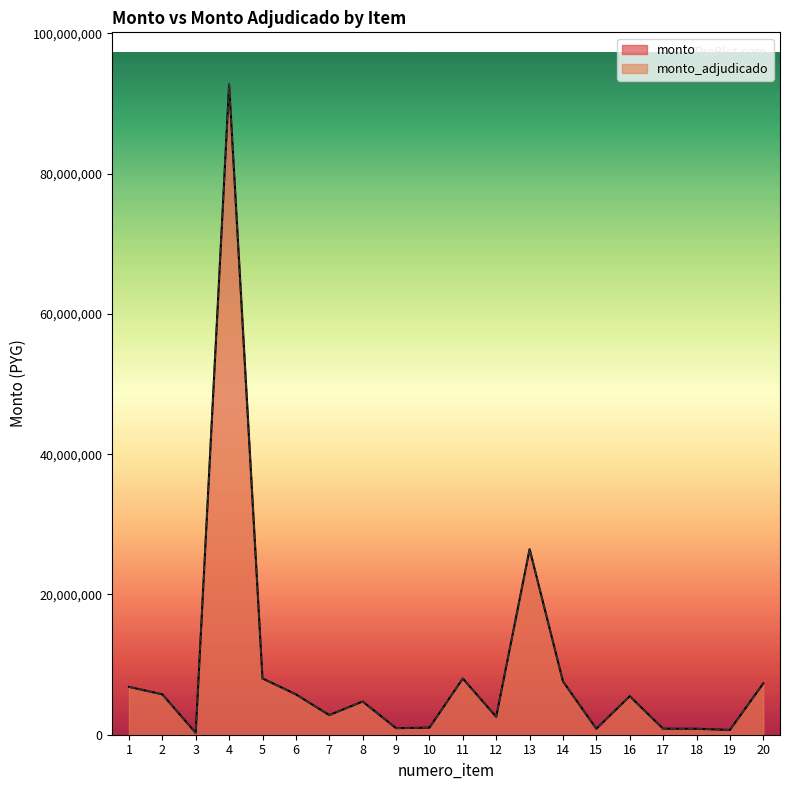

Is the value of monto at 3 greater than the value of monto_adjudicado at 15?

No